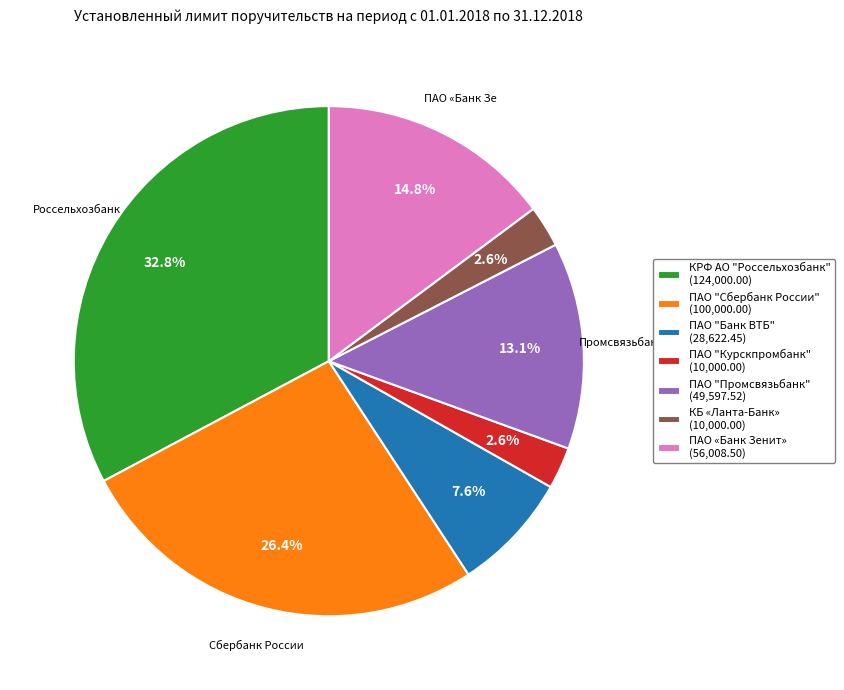

Is there a majority slice in this chart?

No